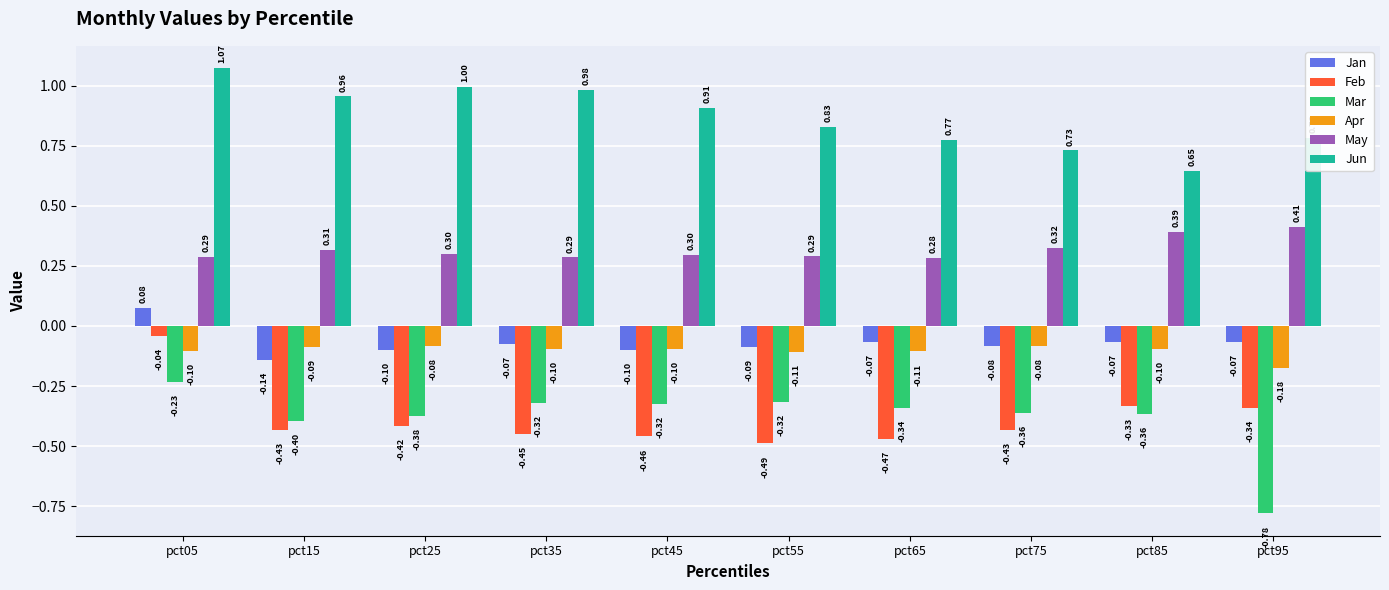

Rank the series at pct65 from lowest to highest value.

Feb, Mar, Apr, Jan, May, Jun